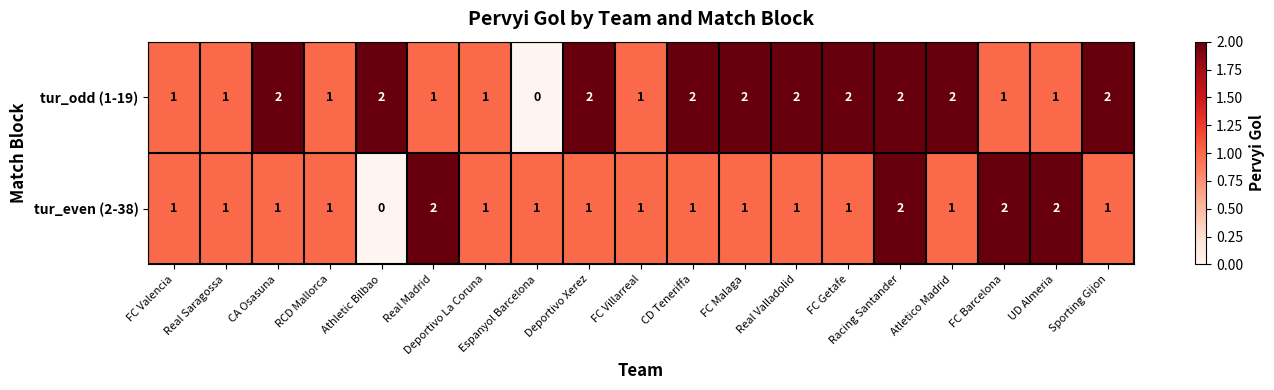

What is the sum of the tur_even (2-38) values at Real Madrid and RCD Mallorca?

3